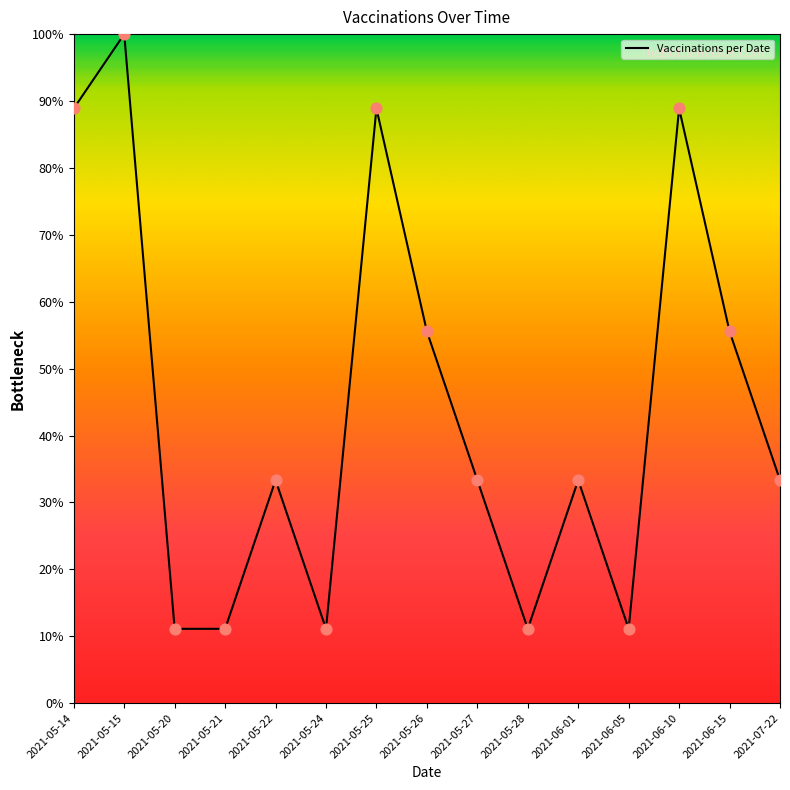

Between 2021-05-26 and 2021-06-10, which is larger?

2021-06-10